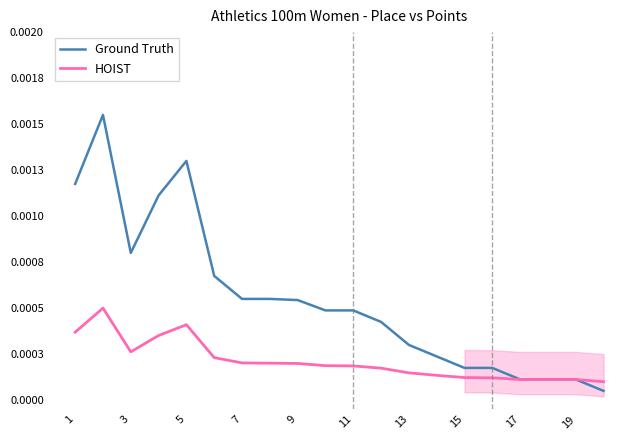

Which series has the widest spread of values?

Ground Truth